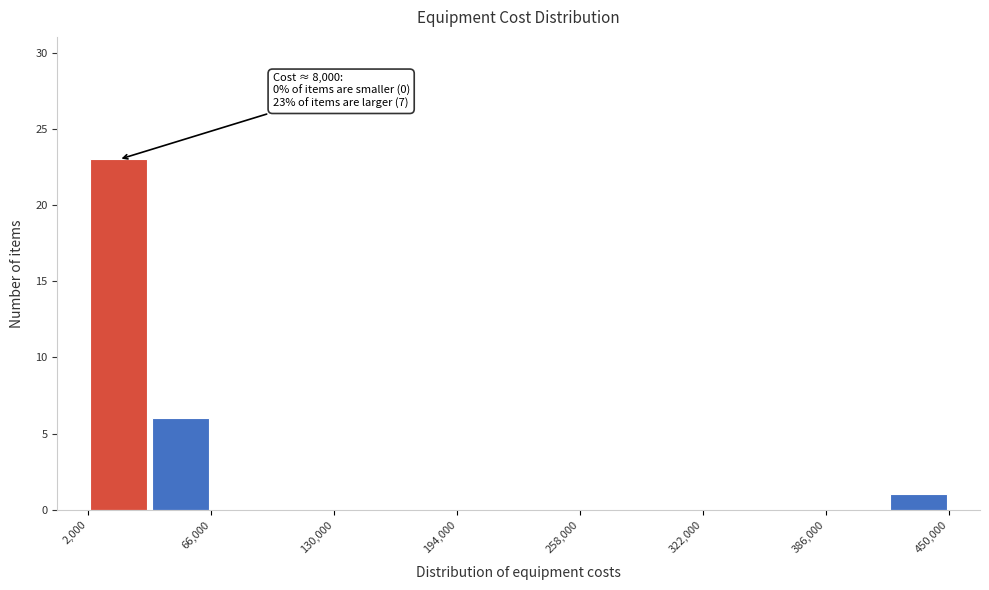

Read against the x-axis, roughly where is the centre of the tallest bar?

20000